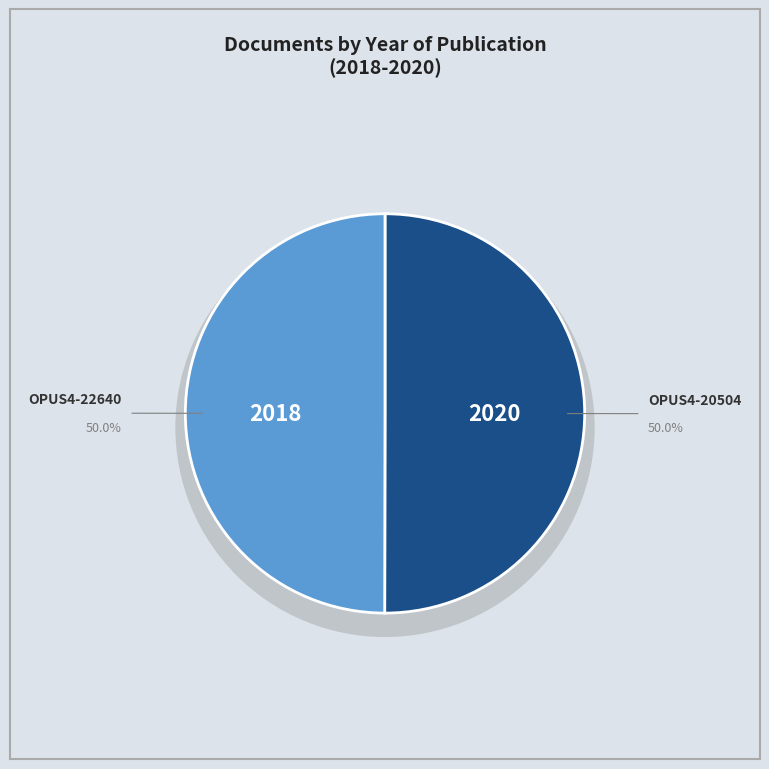

What is the largest slice in the pie chart?

OPUS4-20504